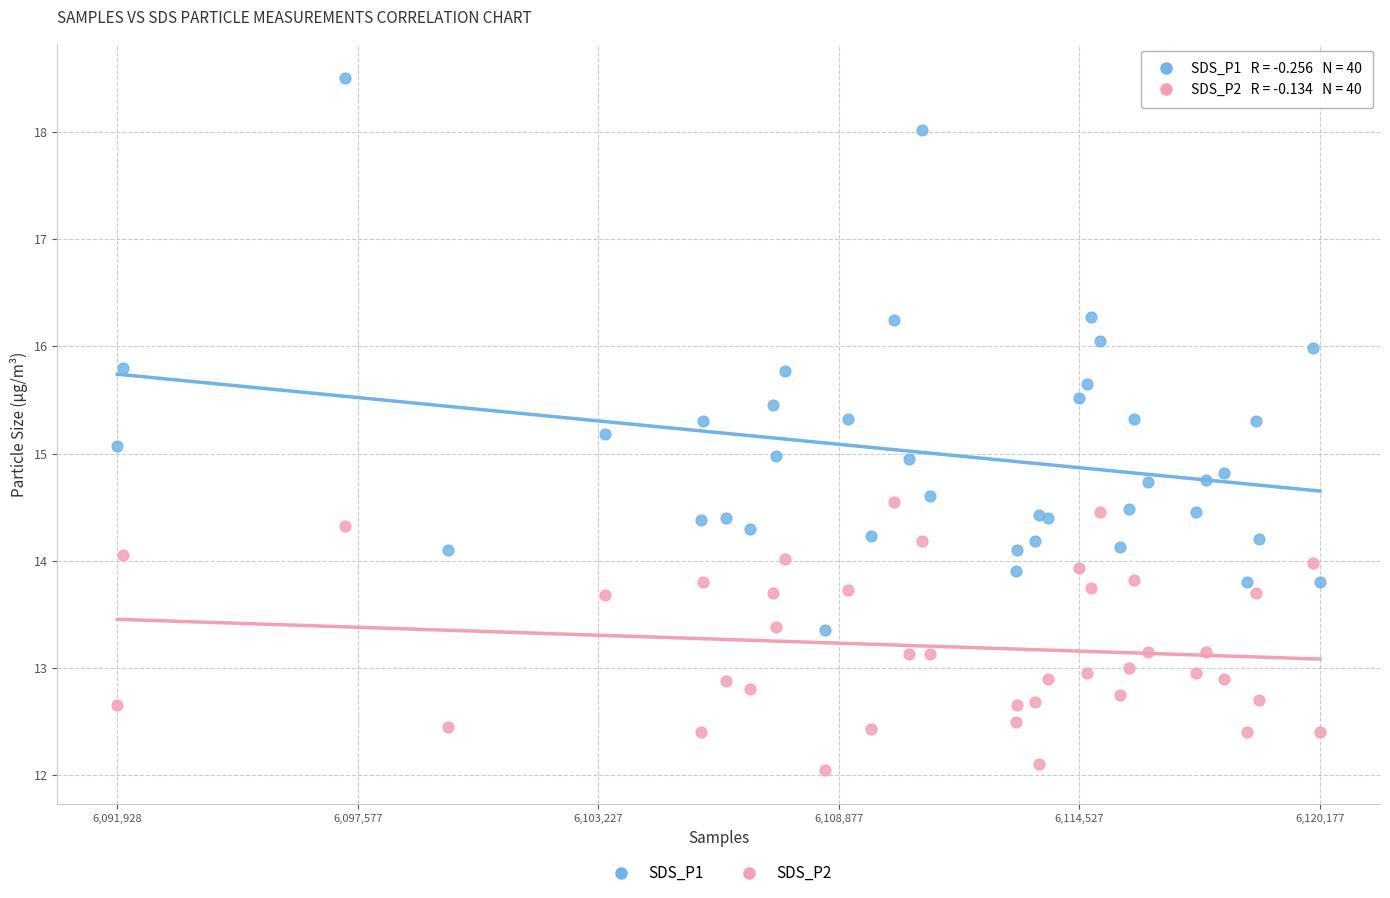

Which series contains the highest Y value?

SDS_P1